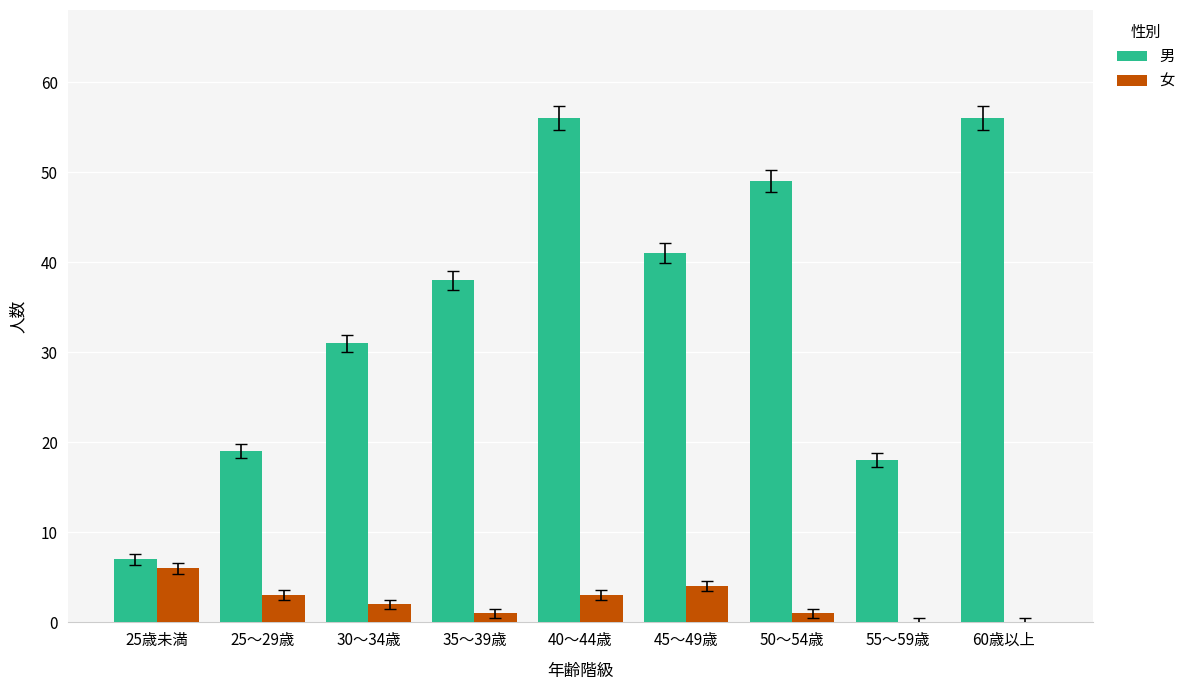

Read the 男 value at 60歳以上.

56